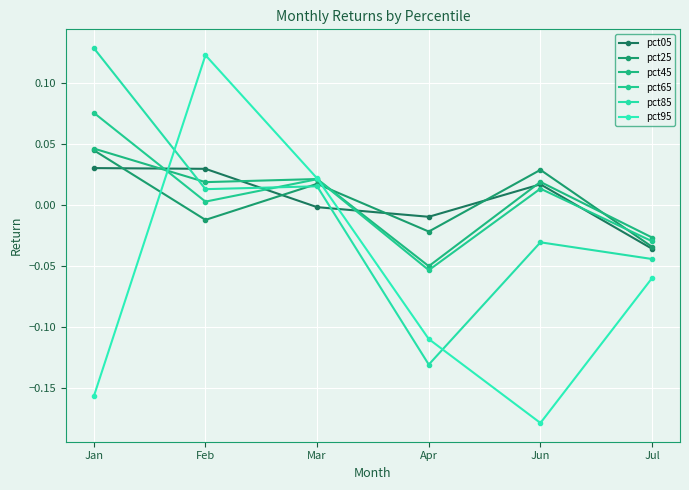

At which label is pct05 closest to 0?

Mar